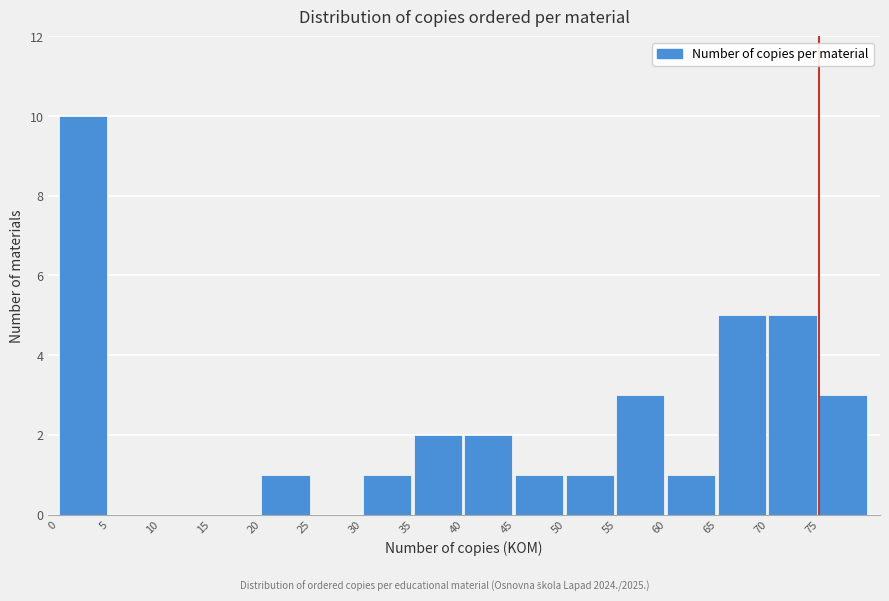

Reading left to right, transcribe this chart: for each bar, give the range it covers on the x-axis and its height. The values are not printed on the chart, so give them approximately, as read against the axis.

0 to 5: 10
5 to 10: 0
10 to 15: 0
15 to 20: 0
20 to 25: 1
25 to 30: 0
30 to 35: 1
35 to 40: 2
40 to 45: 2
45 to 50: 1
50 to 55: 1
55 to 60: 3
60 to 65: 1
65 to 70: 5
70 to 75: 5
75 to 80: 3